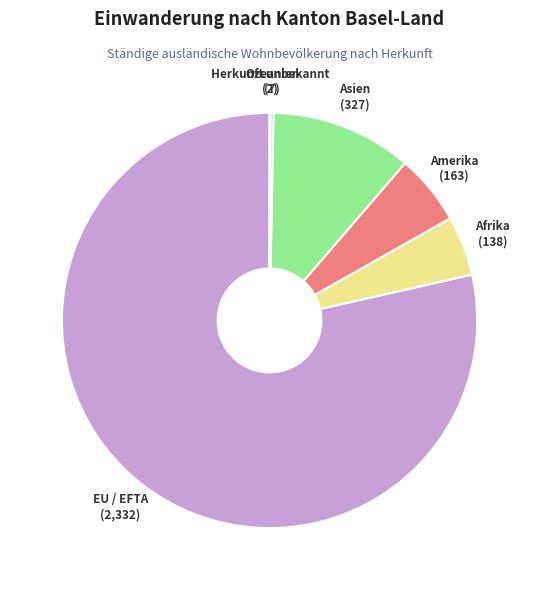

Approximately how many times larger is the value at Asien compared to EU / EFTA?

0.1